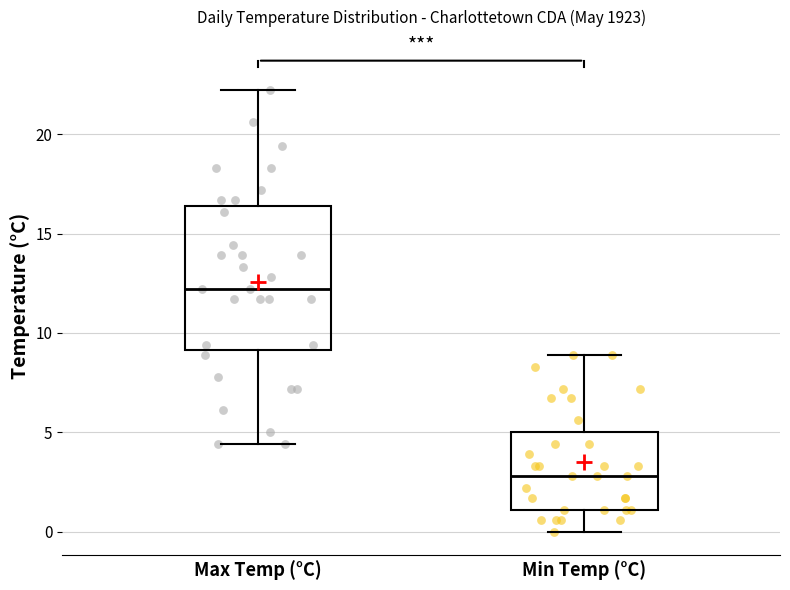

Comparing the boxes themselves (not the whiskers), which one is the tallest?

Max Temp (°C)